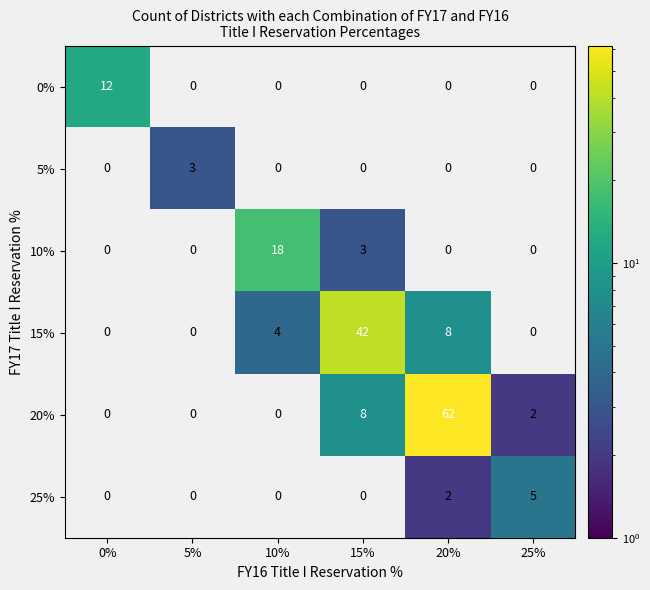

What is the total value across all series at 0%?

12